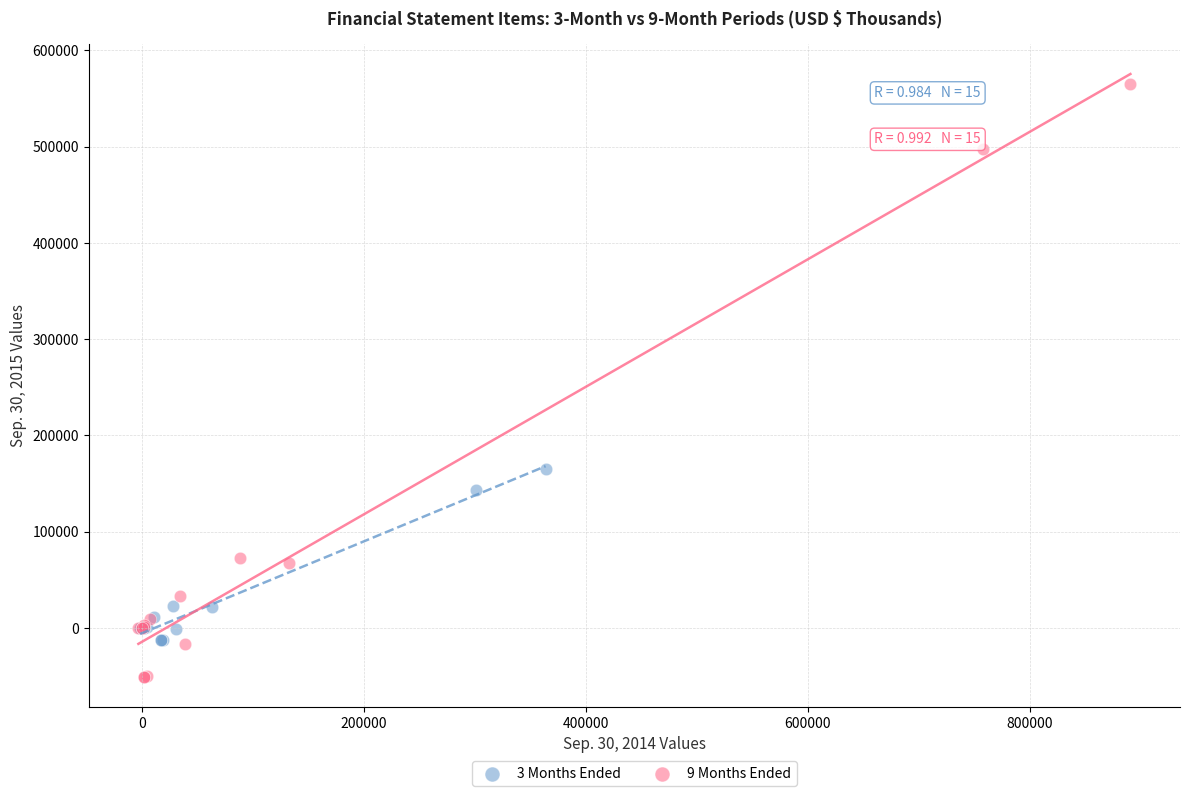

Which series contains the lowest Y value?

9 Months Ended